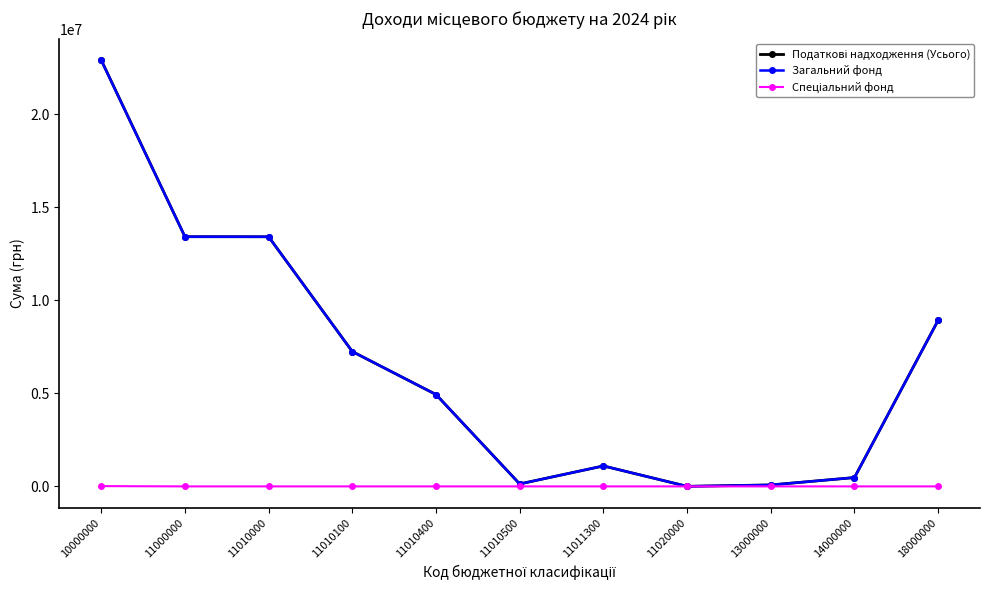

Count the number of data series in this chart.

3